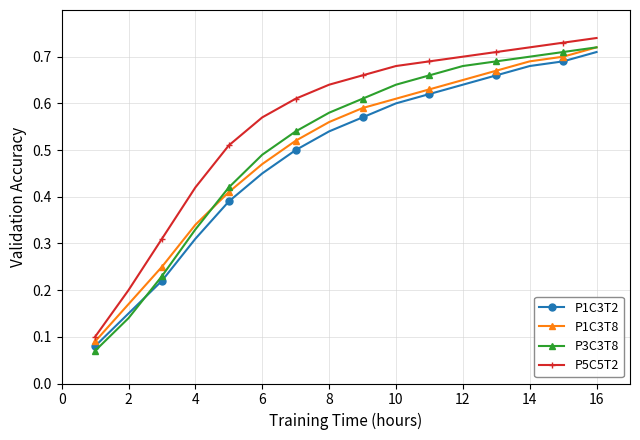

Which series has the largest total across all categories?

P5C5T2